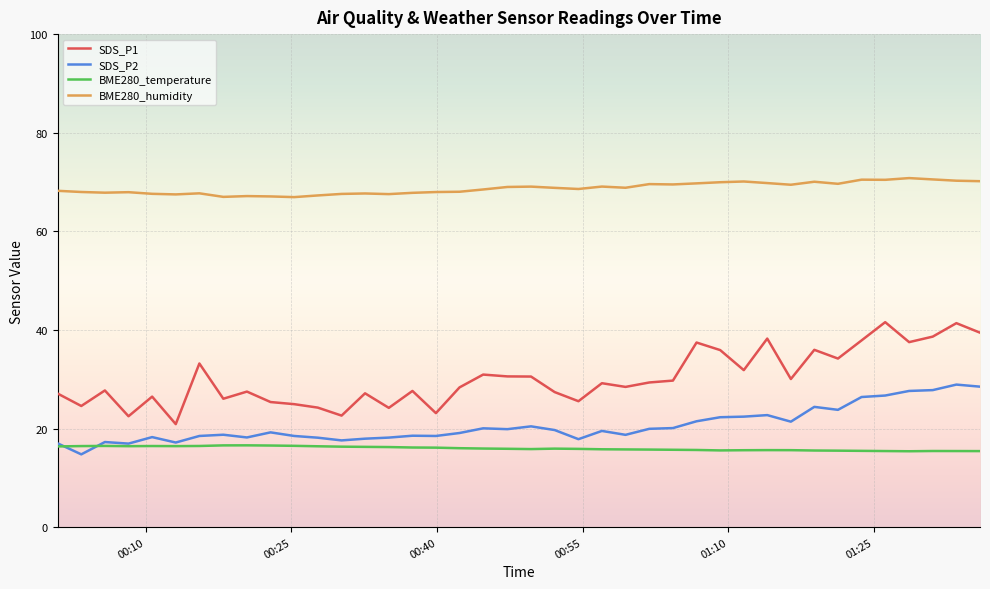

What is the greatest value displayed?

70.8